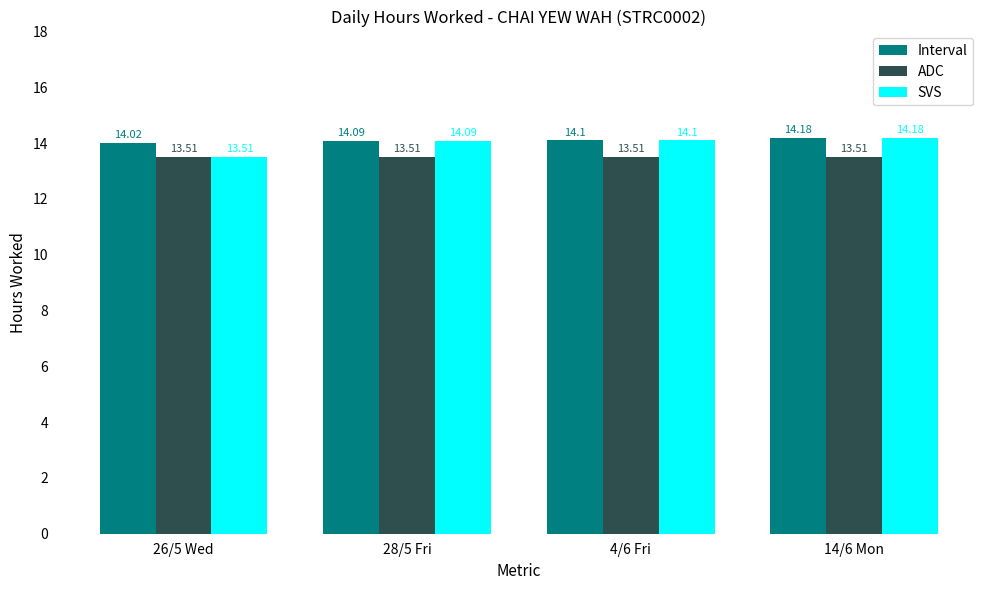

What is the sum of all Interval values?

56.4